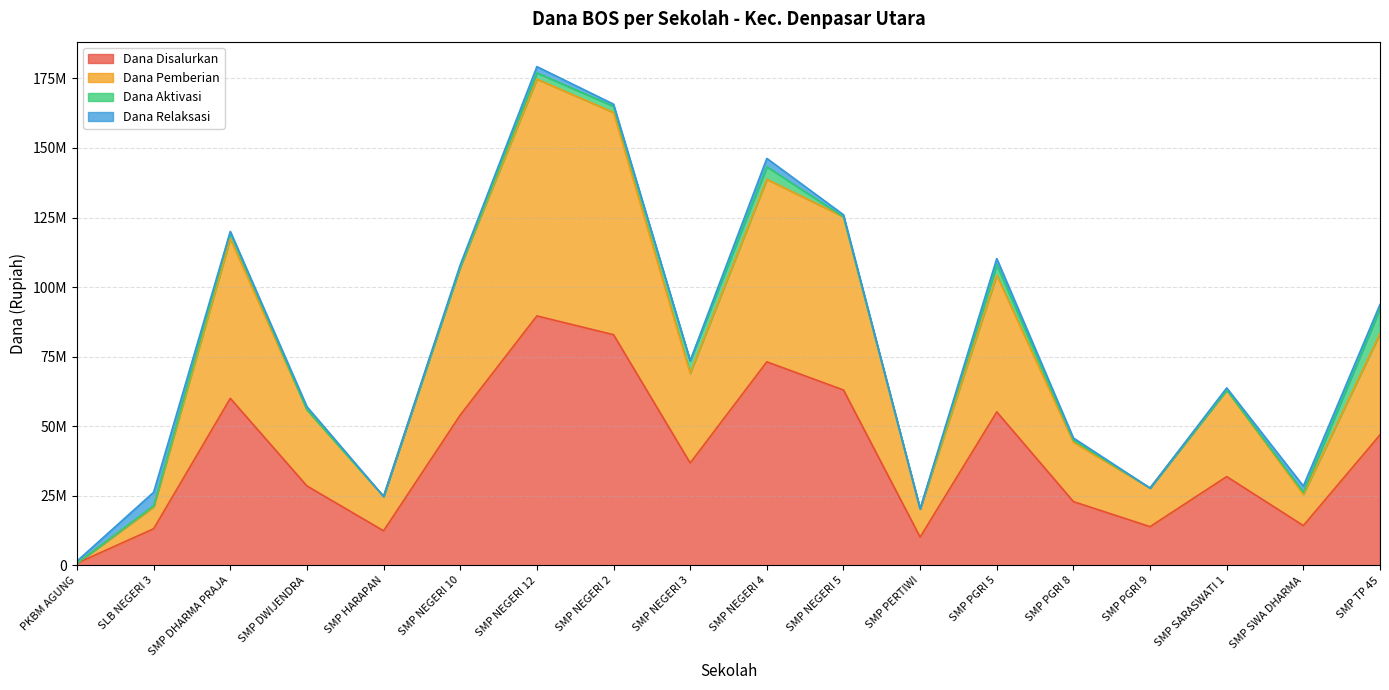

Between SMP NEGERI 5 and SMP NEGERI 4, which is larger?

SMP NEGERI 4